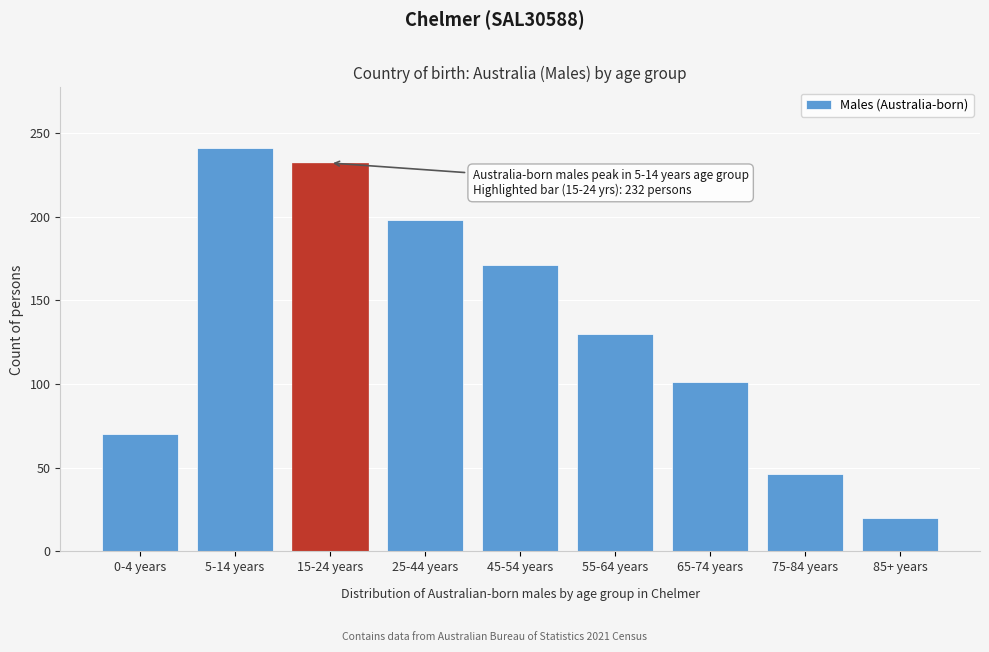

Reading left to right, list all the values displayed in this chart.

0-4 years=70	5-14 years=241	15-24 years=232	25-44 years=198	45-54 years=171	55-64 years=130	65-74 years=101	75-84 years=46	85+ years=20